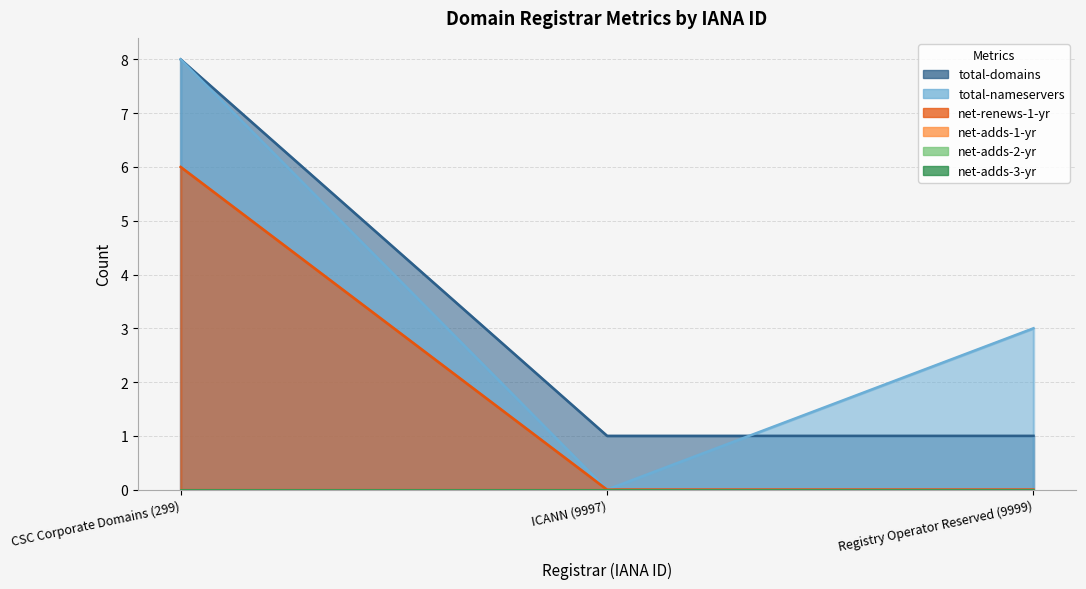

What is the total value across all series at Registry Operator Reserved (9999)?

4